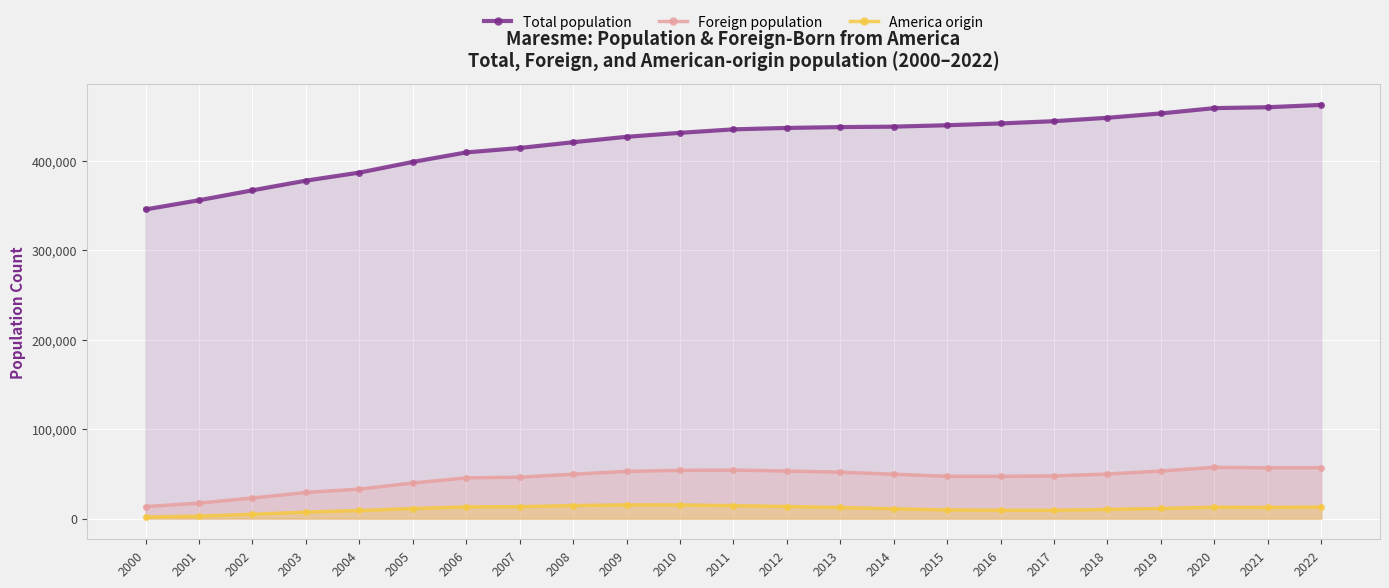

True or false: America origin has more than 2 interior local peaks.

False